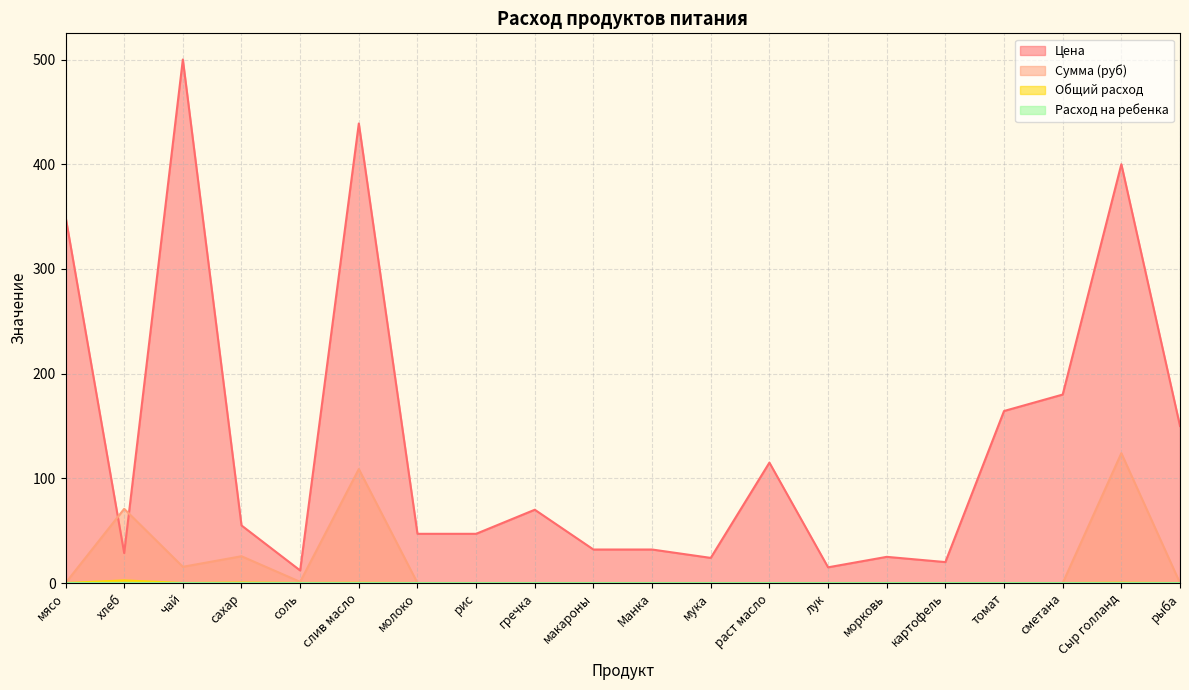

Reading right to left, transcribe all the data shown in this chart.

Цена: 150.0	400.0	180.0	164.3	20.0	25.0	15.0	115.0	24.0	32.0	32.0	70.0	47.0	47.0	438.9	12.0	55.0	500.0	28.6	350.0
Сумма (руб): 0.0	124.0	0.0	0.0	0.0	0.0	0.0	0.0	0.0	0.0	0.0	0.0	0.0	0.0	108.8	1.1	25.6	15.5	70.9	0.0
Общий расход: 0.0	0.3	0.0	0.0	0.0	0.0	0.0	0.0	0.0	0.0	0.0	0.0	0.0	0.0	0.2	0.1	0.5	0.0	2.5	0.0
Расход на ребенка: 0.0	0.0	0.0	0.0	0.0	0.0	0.0	0.0	0.0	0.0	0.0	0.0	0.0	0.0	0.0	0.0	0.0	0.0	0.1	0.0